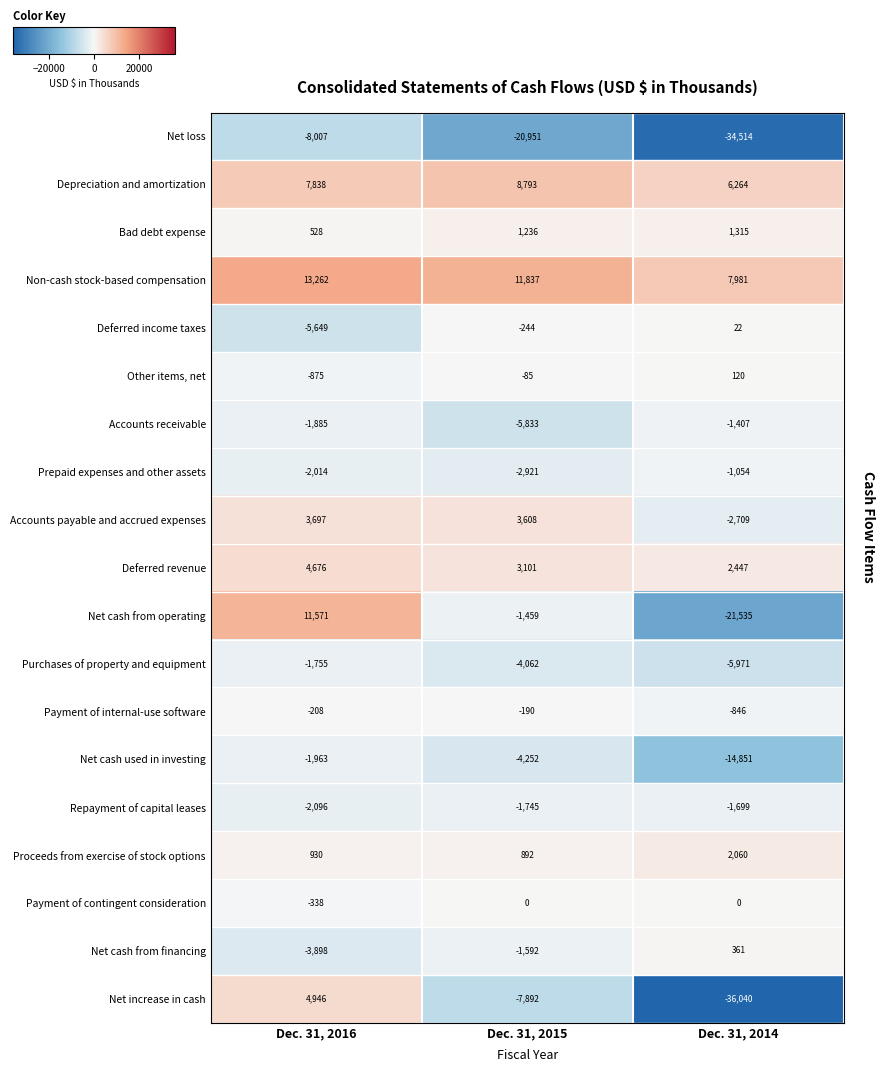

What is the difference between the Other items, net values at Dec. 31, 2015 and Dec. 31, 2014?

205